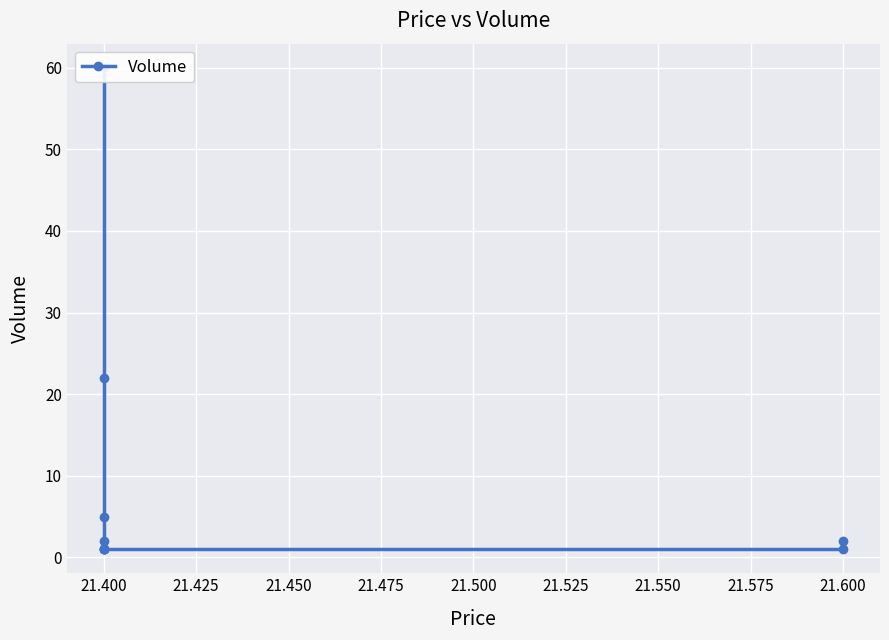

Is it true that the value at 21.400 is 1?

True